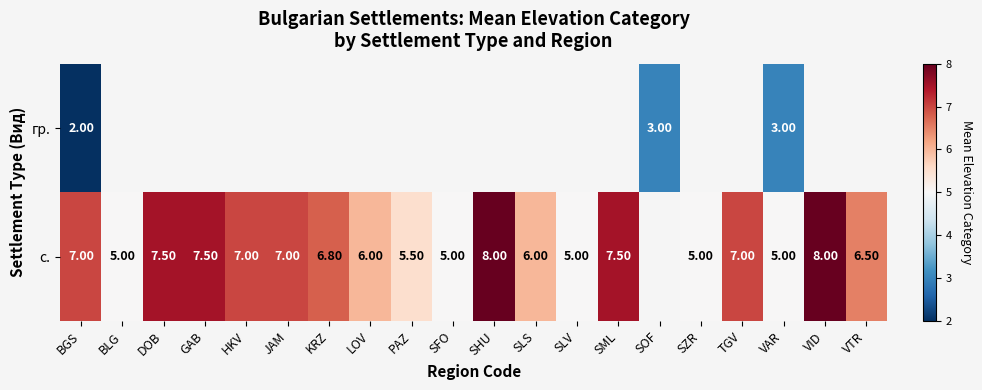

Count the number of categories in the chart.

20